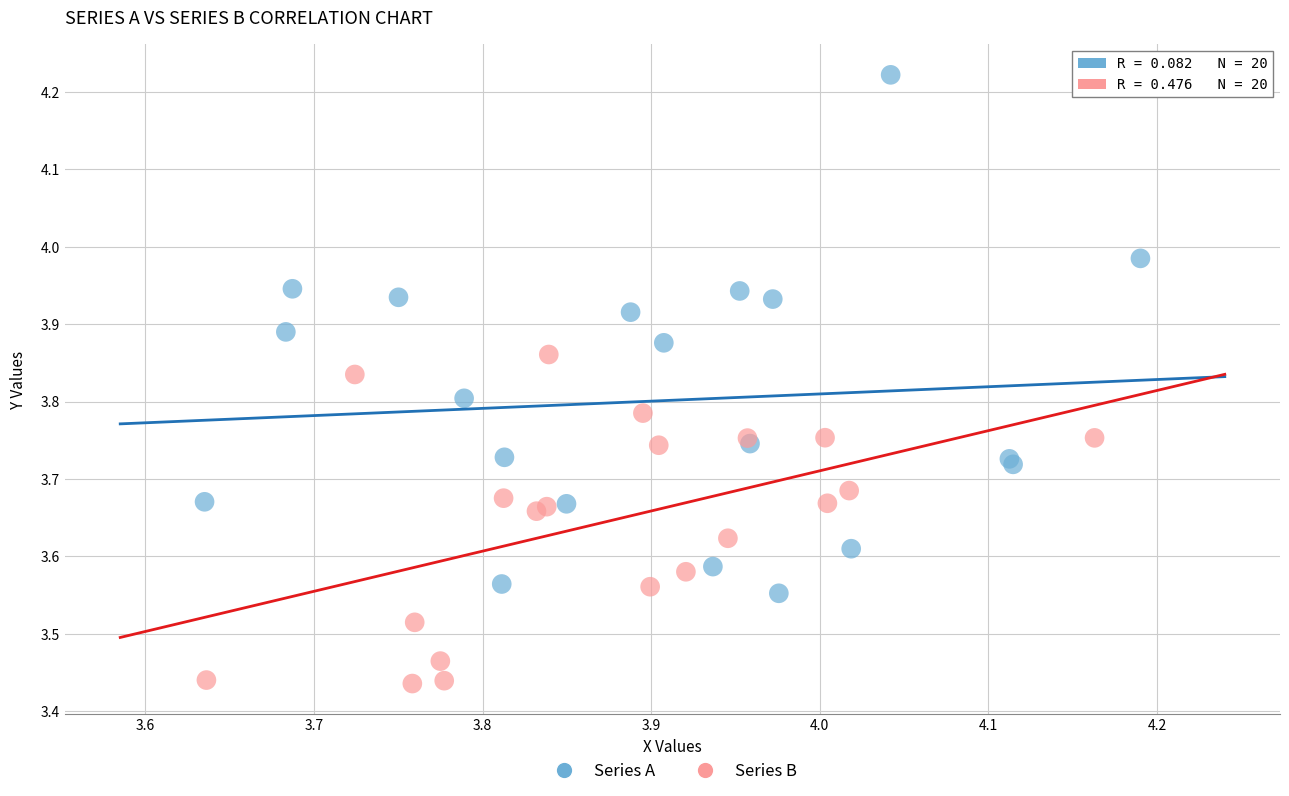

Which series reaches the maximum Y coordinate?

Series A